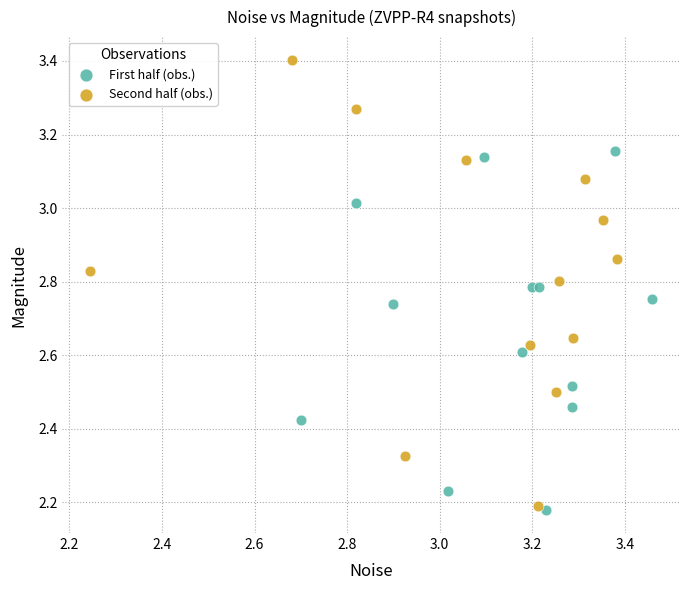

Which series reaches the maximum Y coordinate?

Second half (obs.)